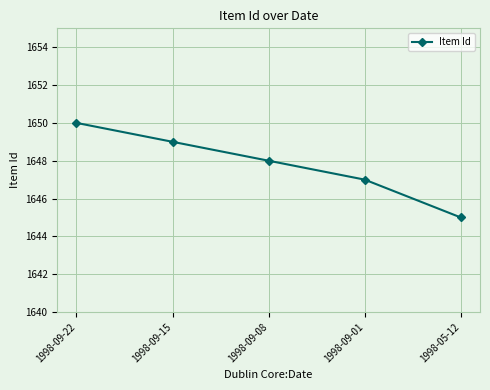

Approximately how many times larger is the value at 1998-09-01 compared to 1998-09-08?

1.0